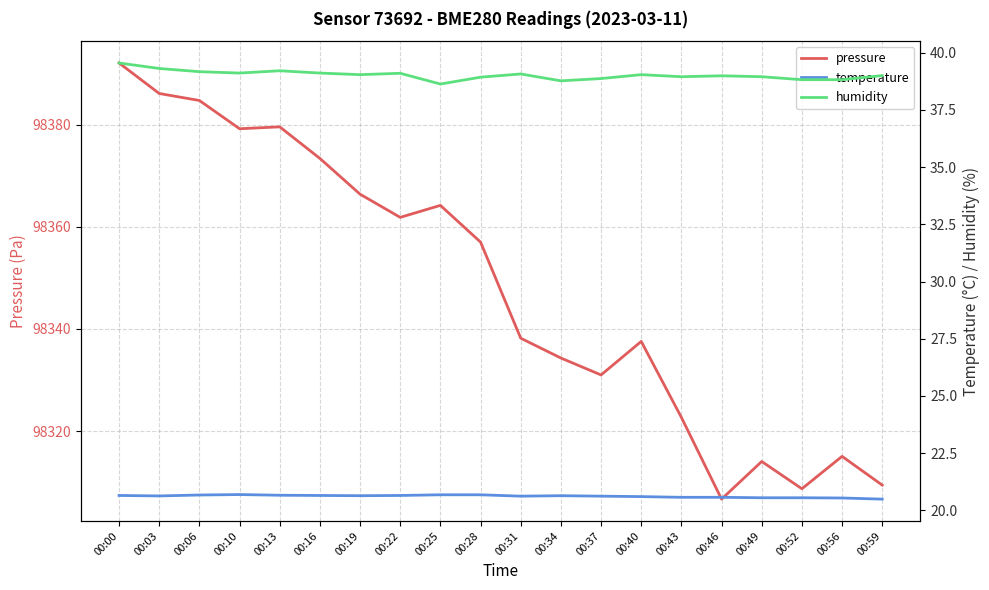

In temperature, how many points are lower than both neighbors (excluding endpoints)?

3